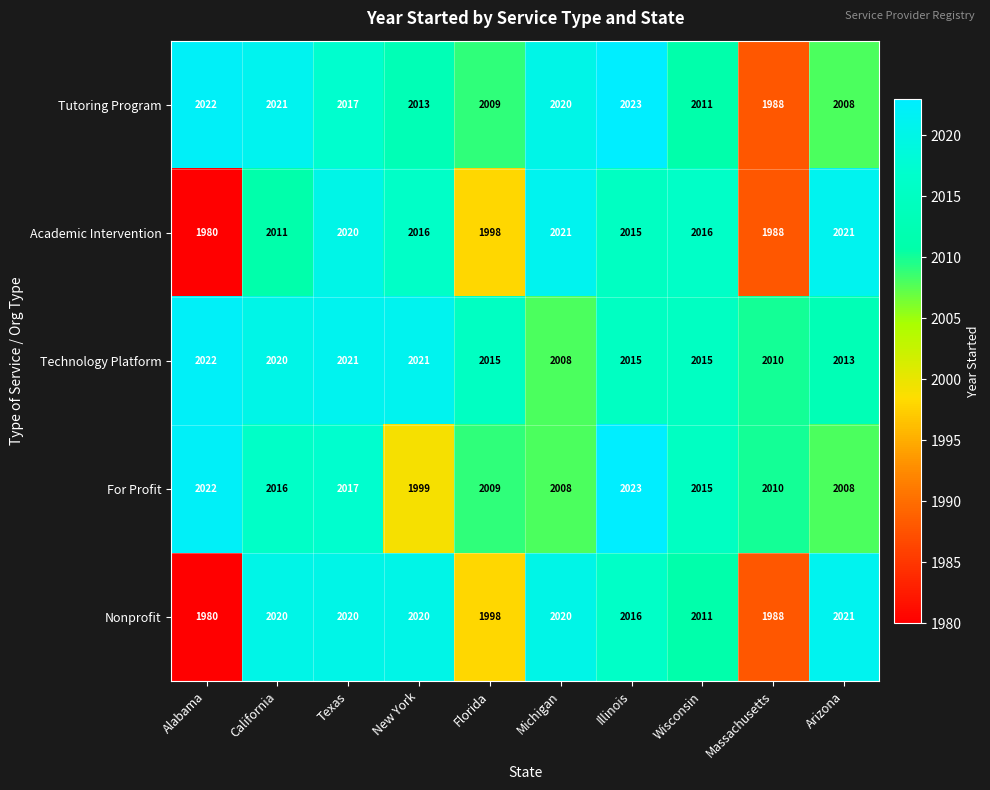

Is it true that Academic Intervention equals 3283 at Alabama?

False